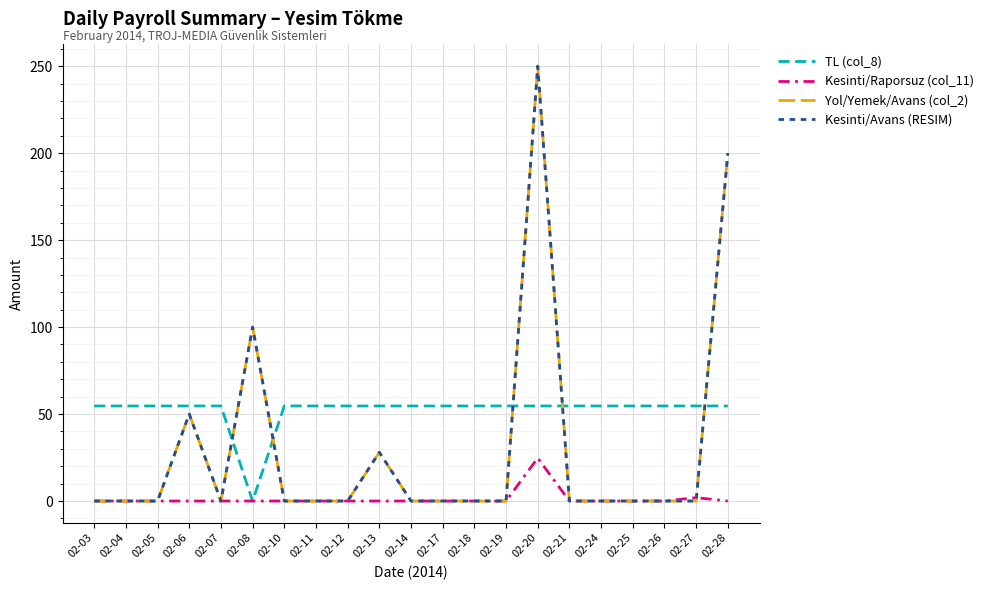

Which has a higher value, 02-17 or 02-21?

02-17